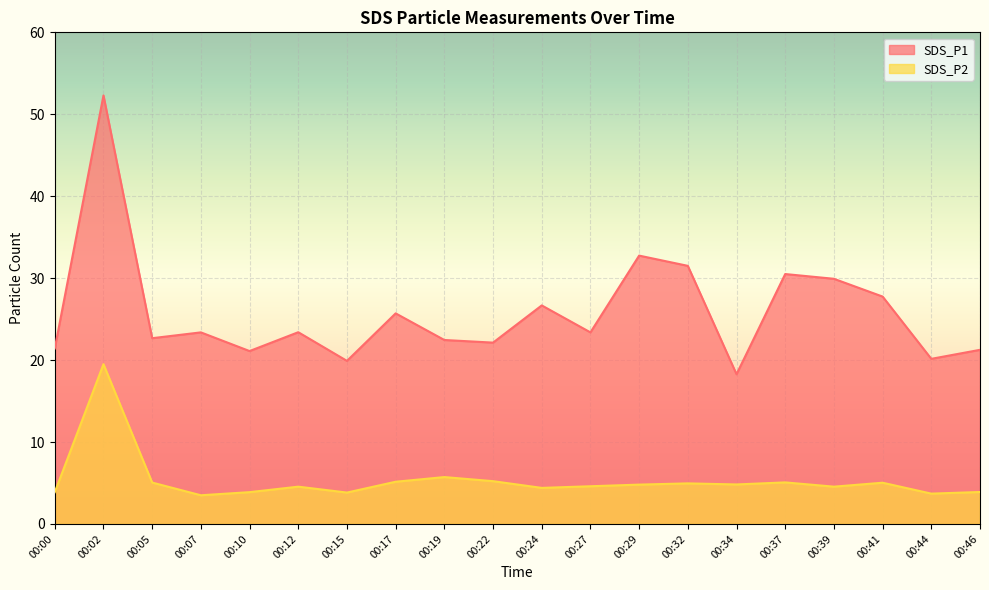

How many lines are shown in the chart?

2